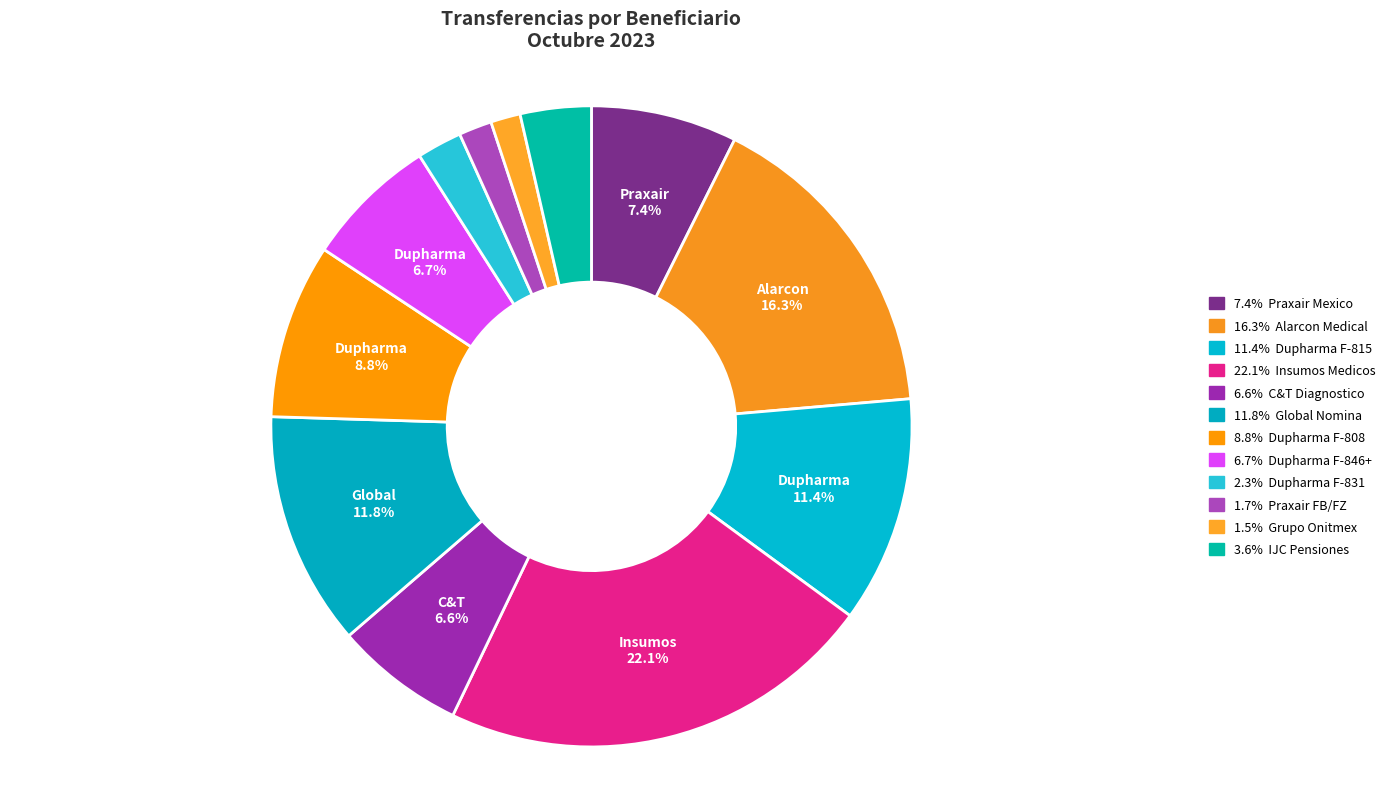

Does any single category account for the majority?

No